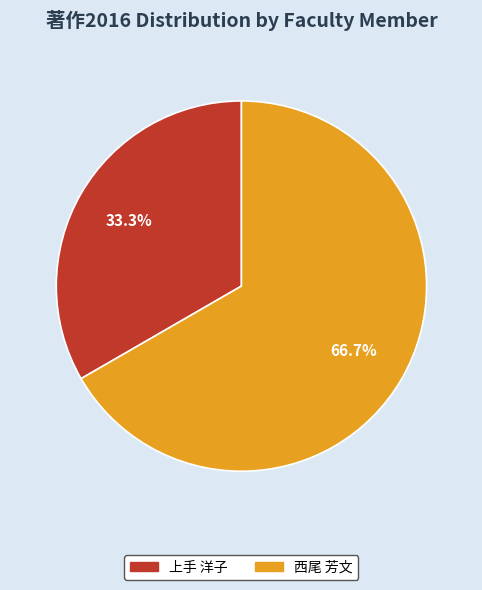

Is there a majority slice in this chart?

Yes